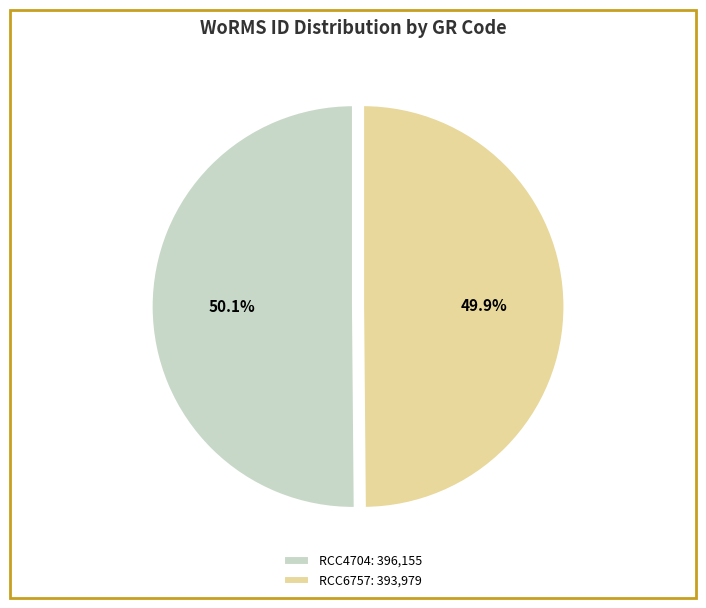

What percentage do RCC4704 and RCC6757 together represent?

100.0%